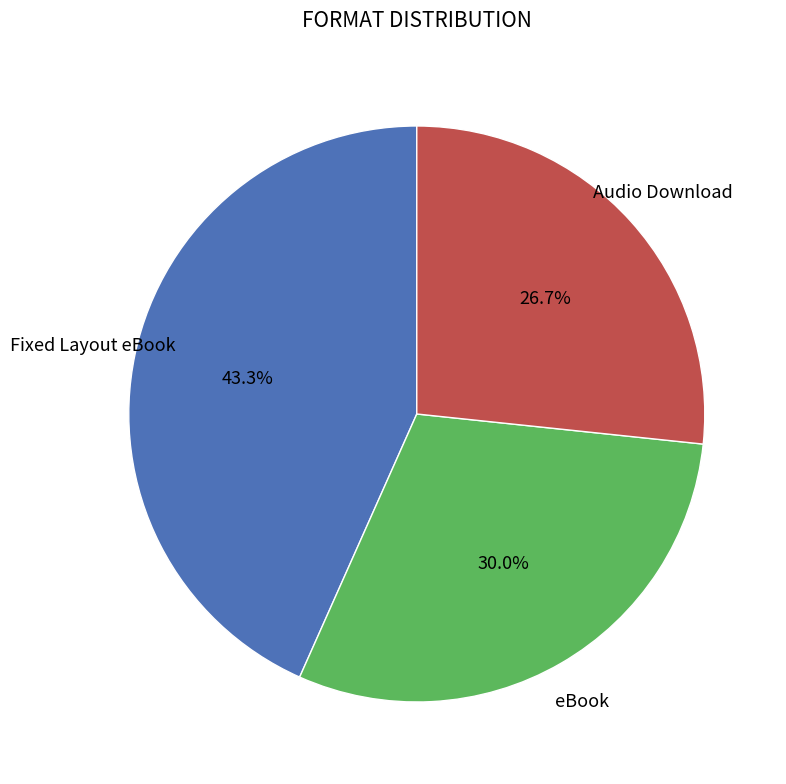

Which category has the smallest portion of the pie?

Audio Download